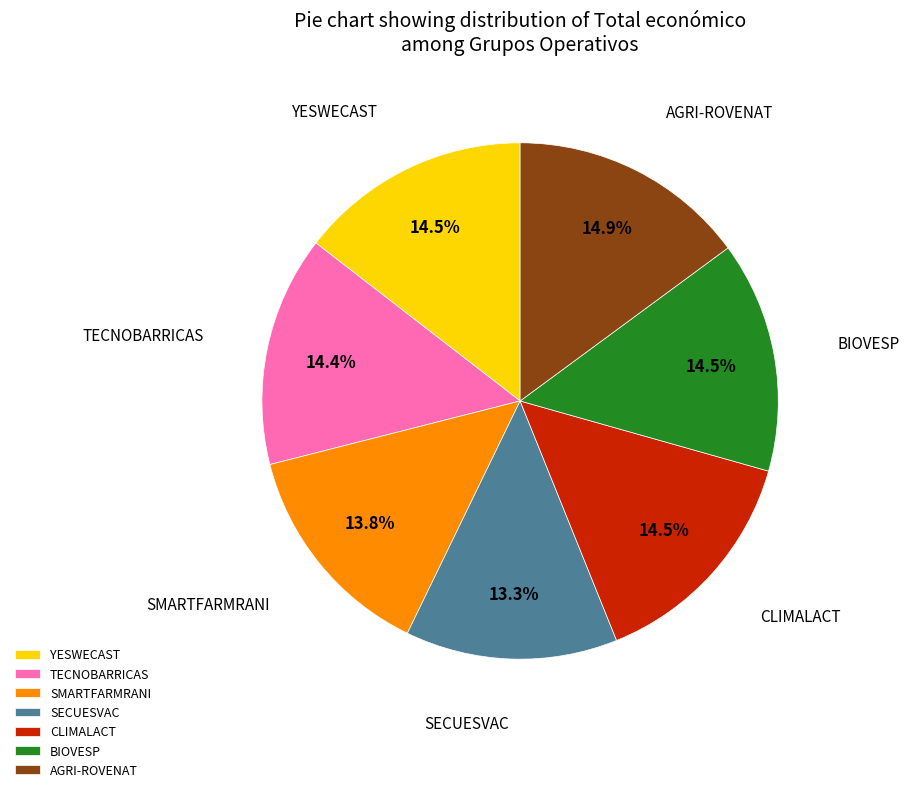

Does YESWECAST represent more than half of the total?

No